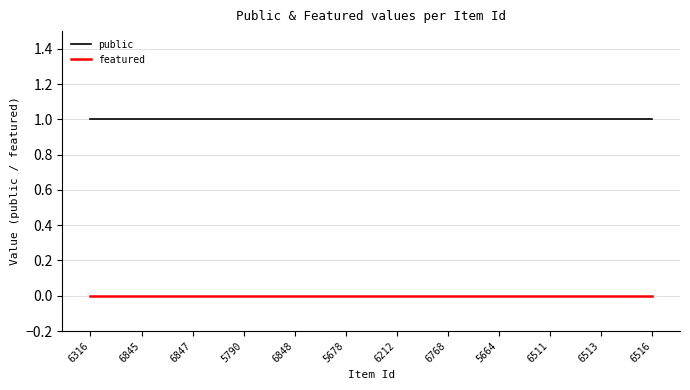

True or false: public and featured intersect in this chart.

False